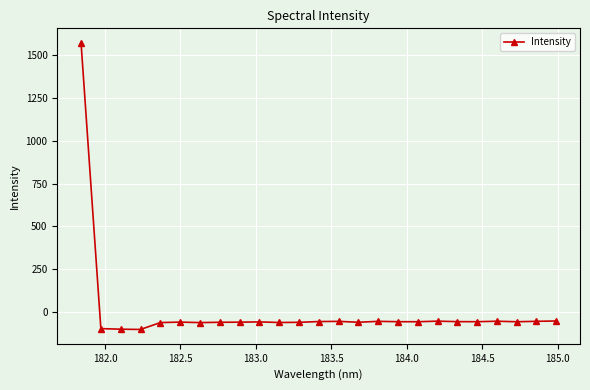

How many lines are shown in the chart?

1